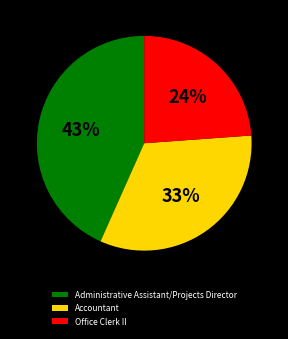

Between Office Clerk II and Administrative Assistant/Projects Director, which is larger?

Administrative Assistant/Projects Director